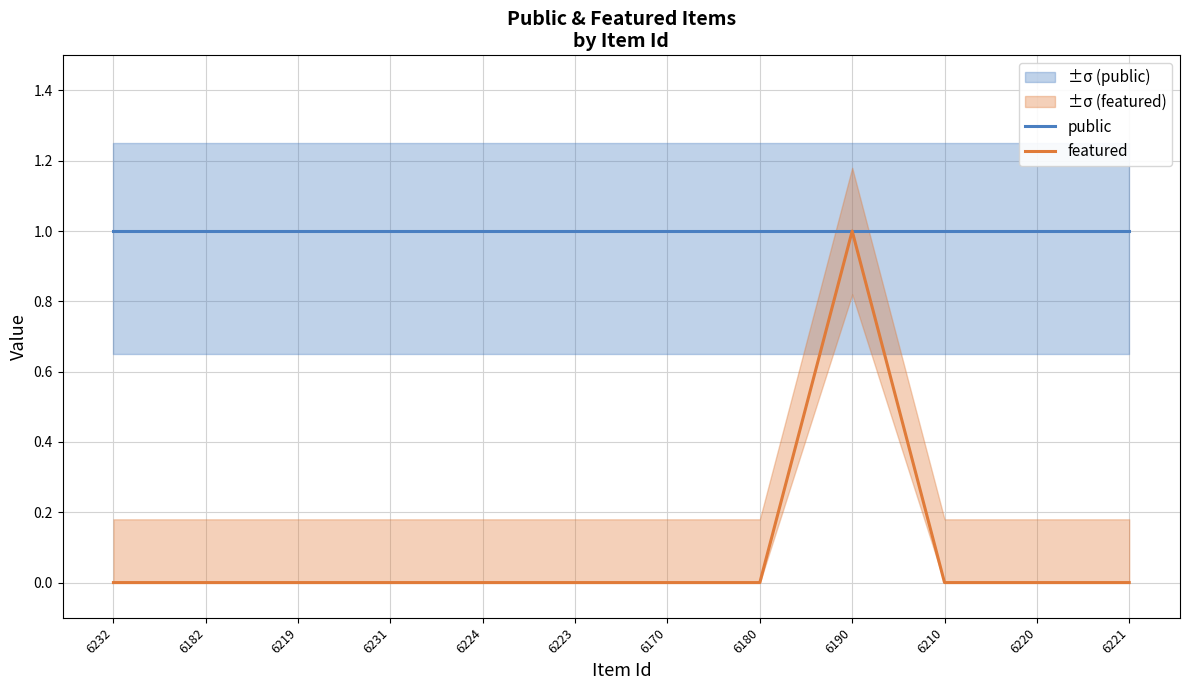

List the series in order of their peak value, lowest first.

public, featured